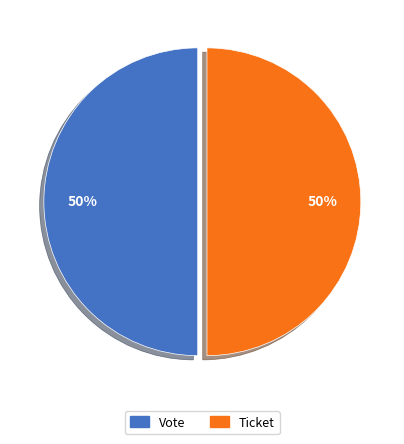

Do Ticket and Vote together represent more than half of the pie?

Yes